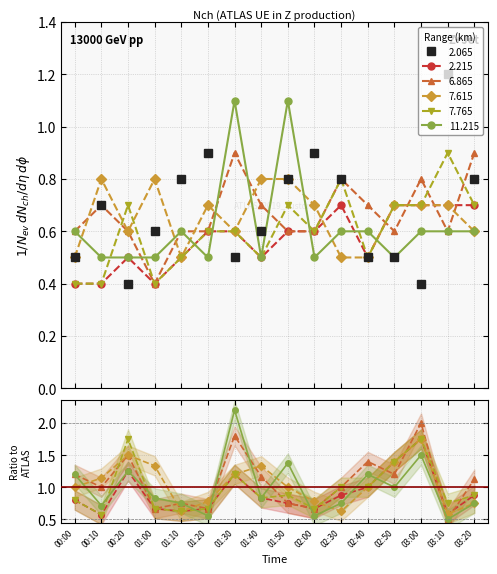

Which category has the highest value across all series?

03:10